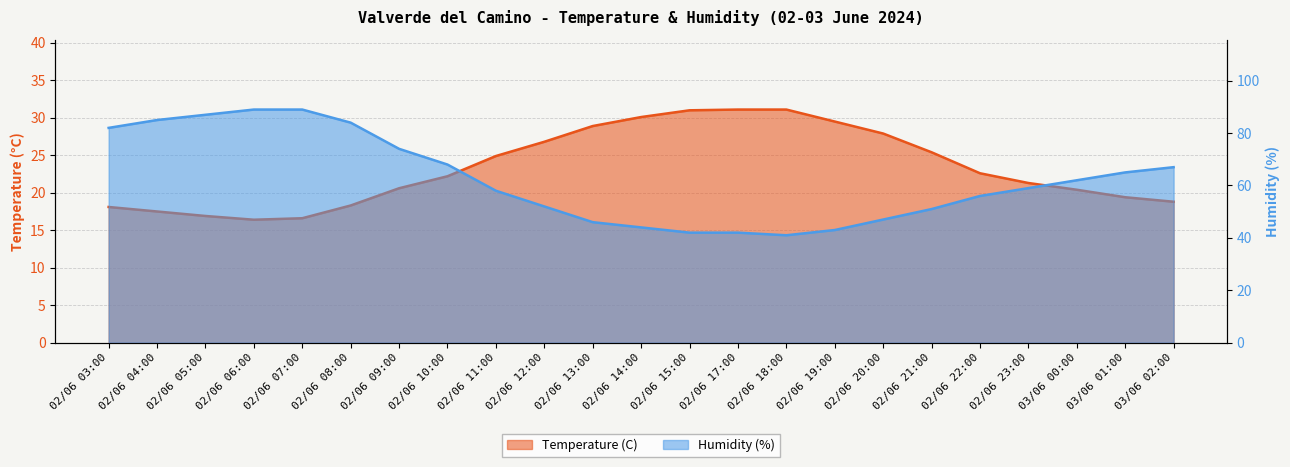

Count the number of categories in the chart.

23